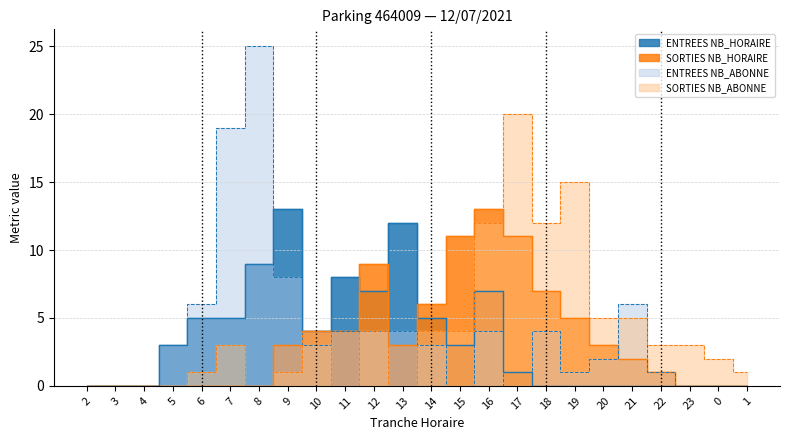

Reading left to right, what are all the values shown in this chart?

ENTREES NB_HORAIRE: 2=0	3=0	4=0	5=3	6=5	7=5	8=9	9=13	10=4	11=8	12=7	13=12	14=5	15=3	16=7	17=1	18=0	19=0	20=0	21=0	22=0	23=0	0=0	1=0
SORTIES NB_HORAIRE: 2=0	3=0	4=0	5=0	6=0	7=0	8=0	9=3	10=4	11=4	12=9	13=3	14=6	15=11	16=13	17=11	18=7	19=5	20=3	21=2	22=1	23=0	0=0	1=0
ENTREES NB_ABONNE: 2=0	3=0	4=0	5=3	6=6	7=19	8=25	9=8	10=3	11=4	12=4	13=4	14=3	15=0	16=4	17=0	18=4	19=1	20=2	21=6	22=1	23=0	0=0	1=0
SORTIES NB_ABONNE: 2=0	3=0	4=0	5=0	6=1	7=3	8=0	9=1	10=4	11=0	12=4	13=0	14=4	15=4	16=12	17=20	18=12	19=15	20=5	21=5	22=3	23=3	0=2	1=1